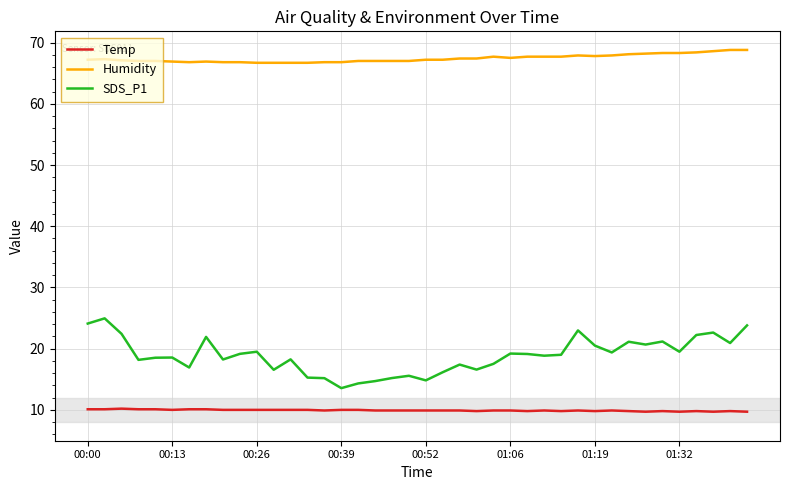

Rank the series by their maximum value, from highest to lowest.

Humidity, SDS_P1, Temp